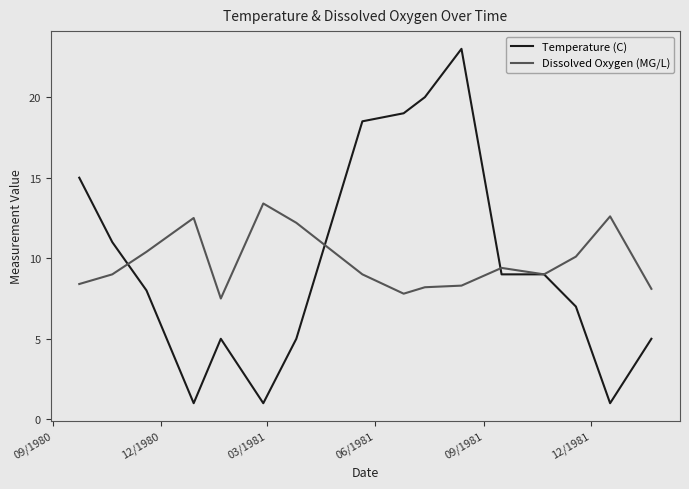

Reading left to right, what are all the values shown in this chart?

Temperature (C): 15.0	11.0	8.0	1.0	5.0	1.0	5.0	18.5	19.0	20.0	23.0	9.0	9.0	7.0	1.0	5.0
Dissolved Oxygen (MG/L): 8.4	9.0	10.4	12.5	7.5	13.4	12.2	9.0	7.8	8.2	8.3	9.4	9.0	10.1	12.6	8.1